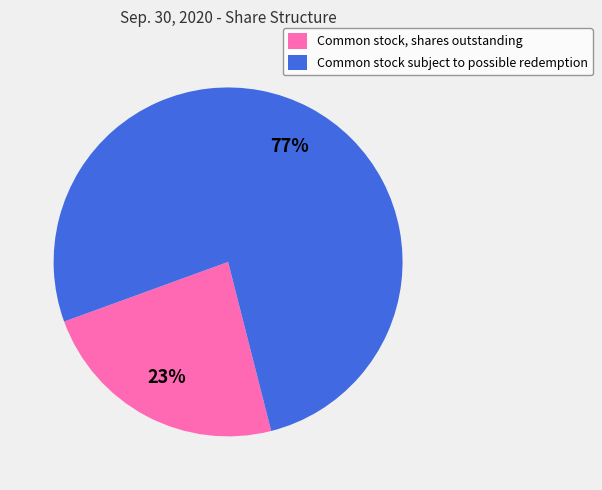

Does Common stock subject to possible redemption represent more than half of the total?

Yes